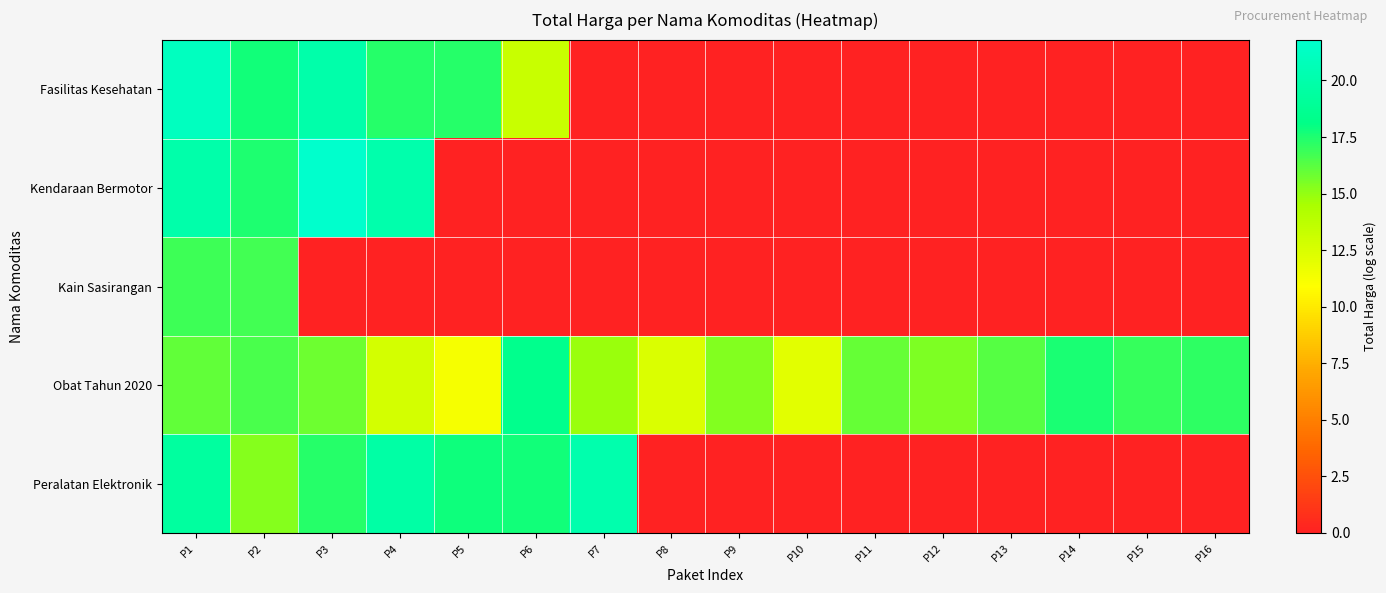

Which has a higher value, P13 or P16?

P13